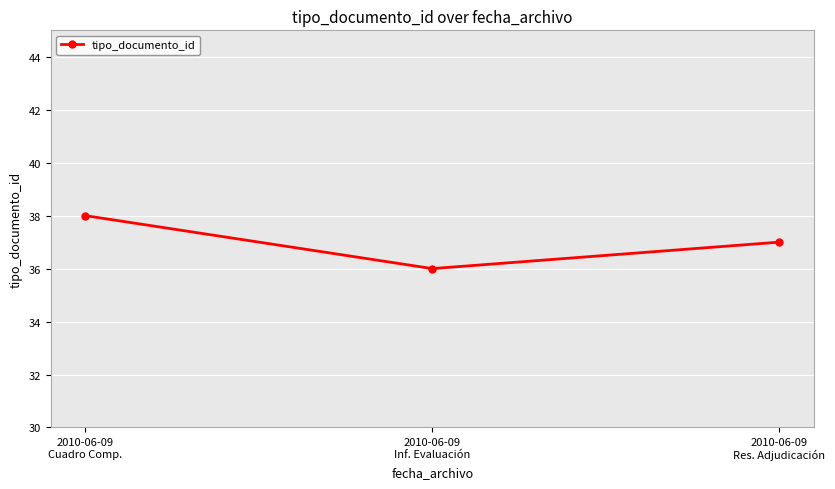

Count the values in the range 36 to 38.

3